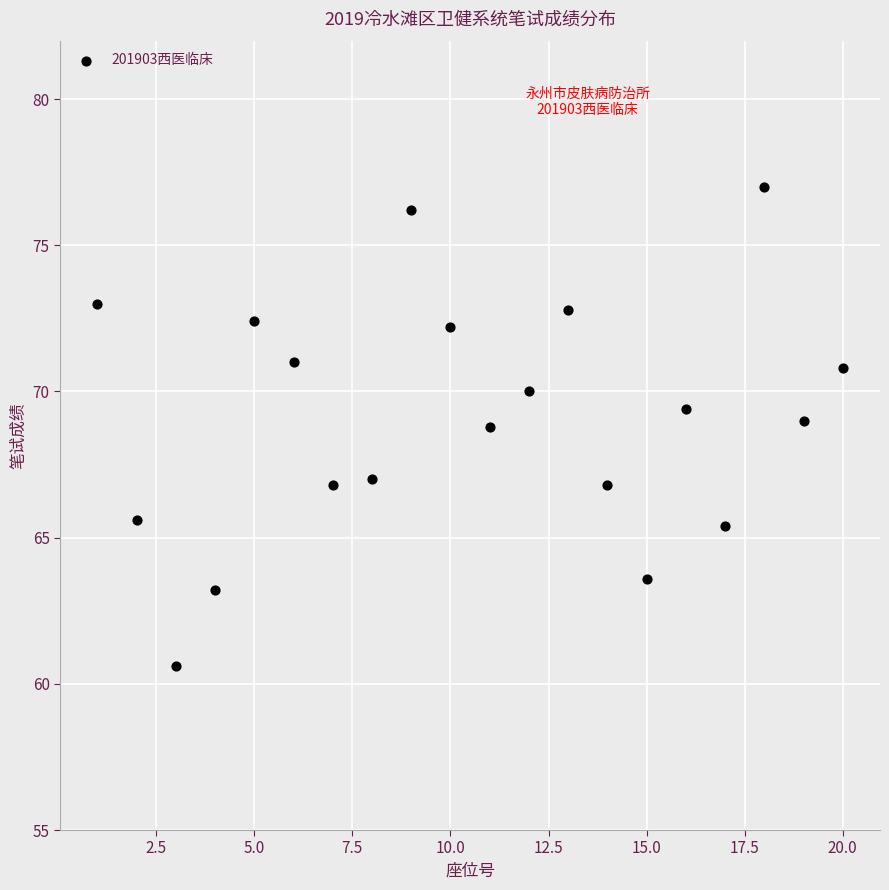

What is the range of Y values (max minus min)?

16.4